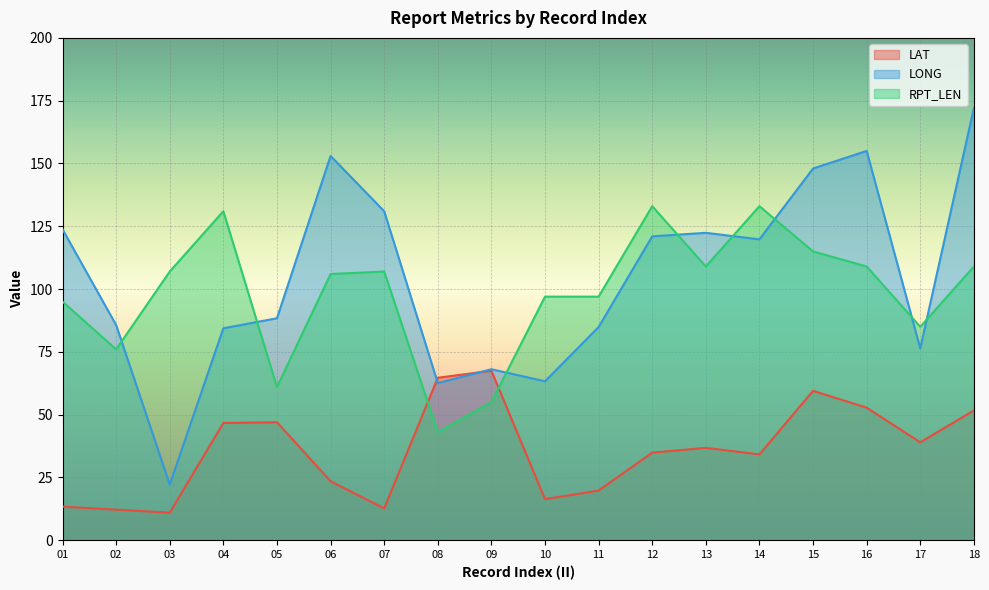

Where is the first local maximum for LONG?

06